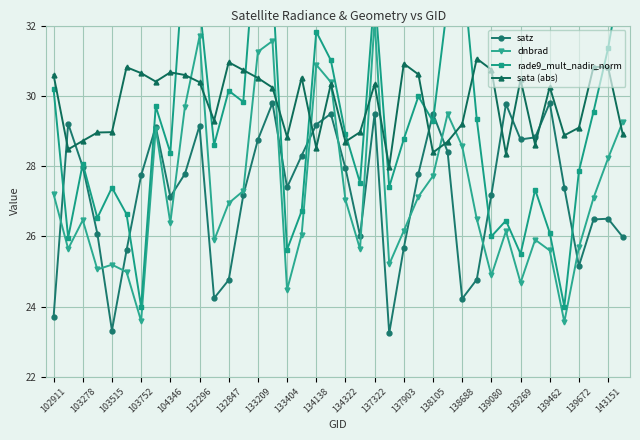

Which series ends up on top after the final intersection of satz and dnbrad?

dnbrad